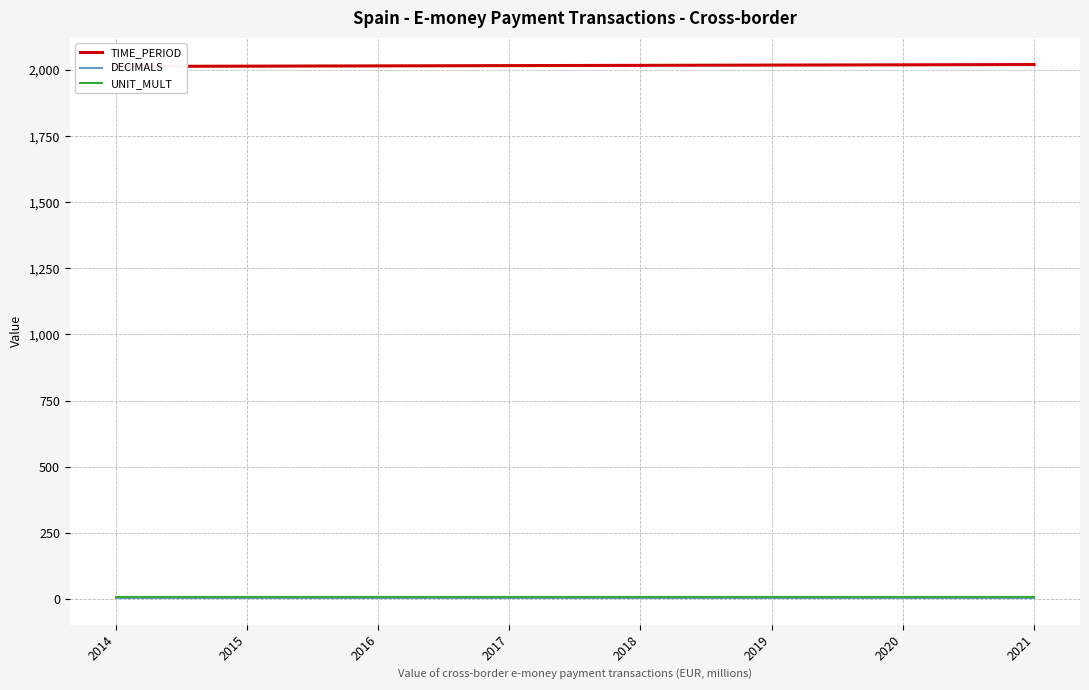

What is the minimum value for DECIMALS?

3